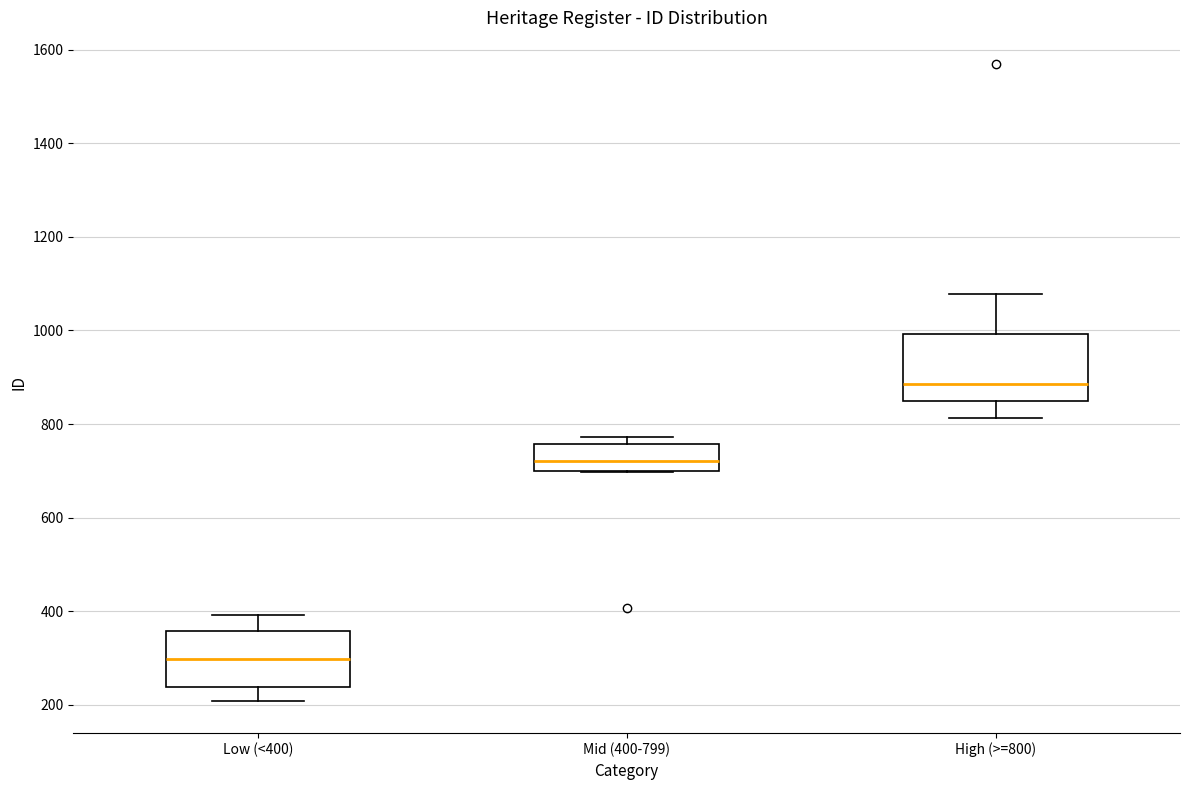

Which box is the tallest, from its lower edge to its upper edge?

High (>=800)